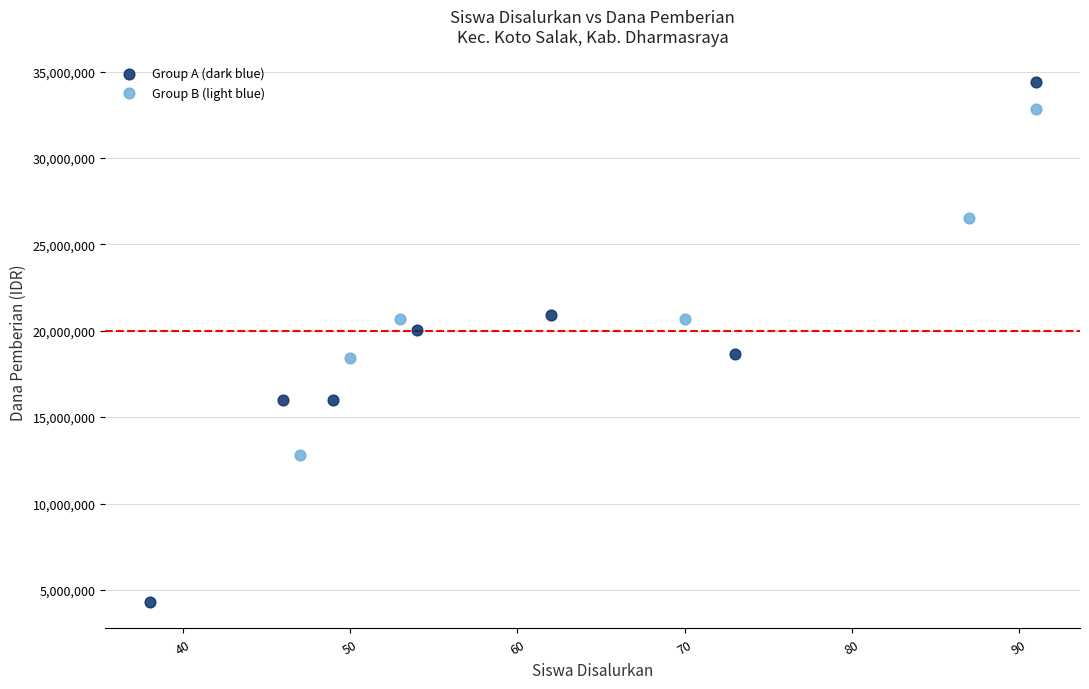

Which series has the largest Y range (max minus min)?

Group A (dark blue)